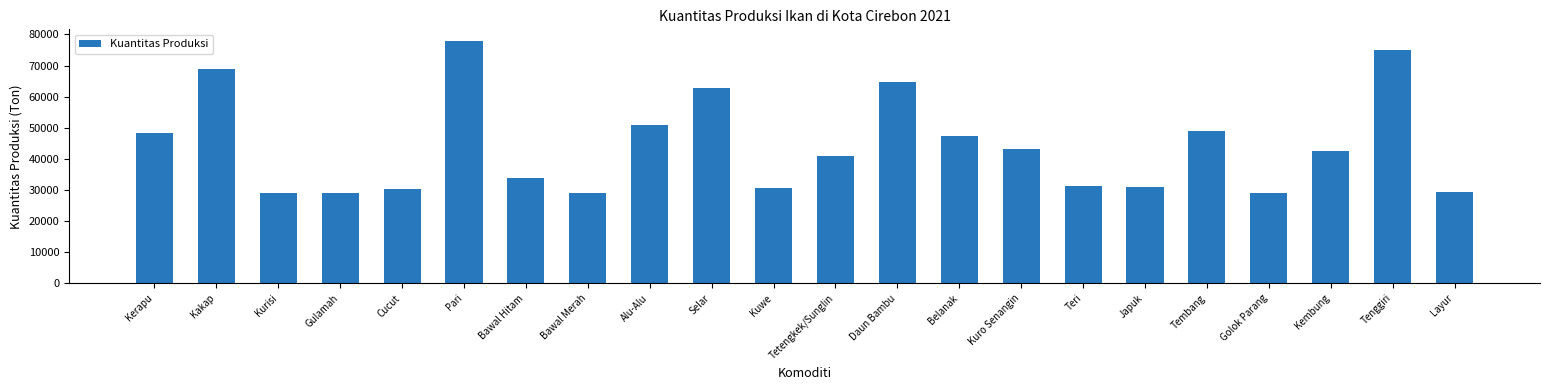

What is the difference between the maximum and minimum values?

48840